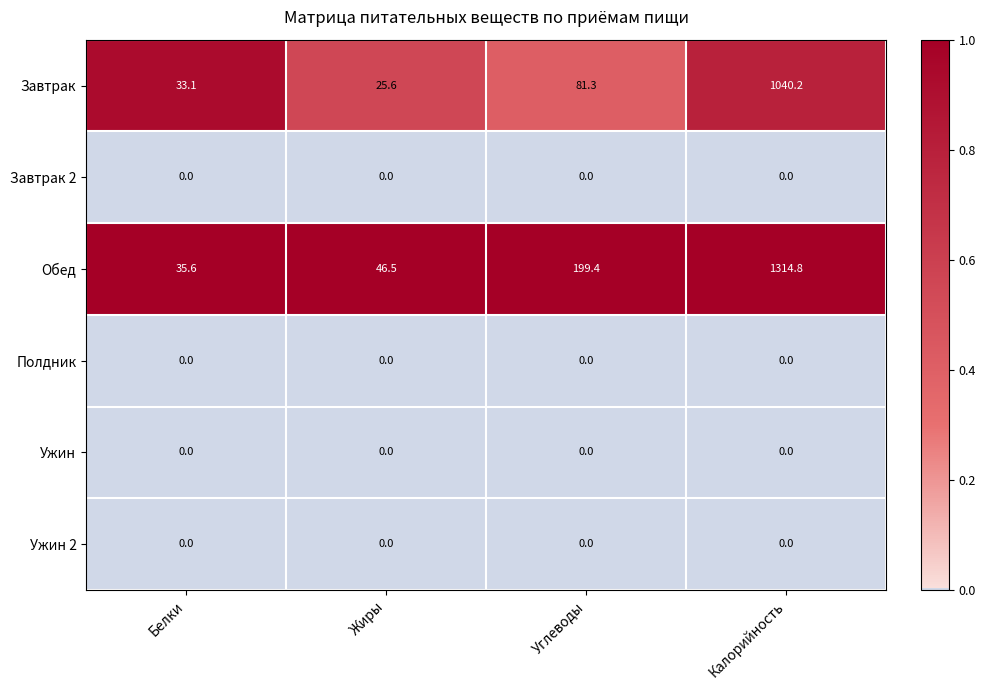

Which series has the largest total across all categories?

Обед